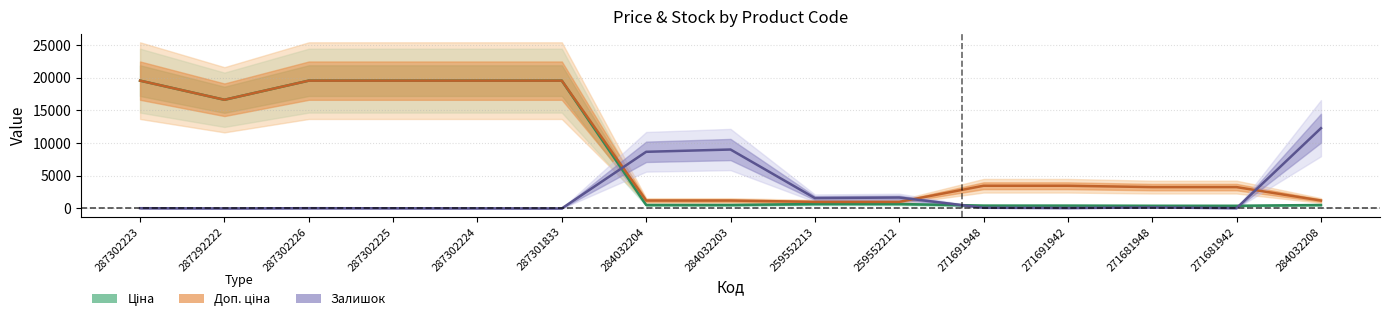

The Доп. ціна series shows 19564.9 at 287301833. True or false?

True